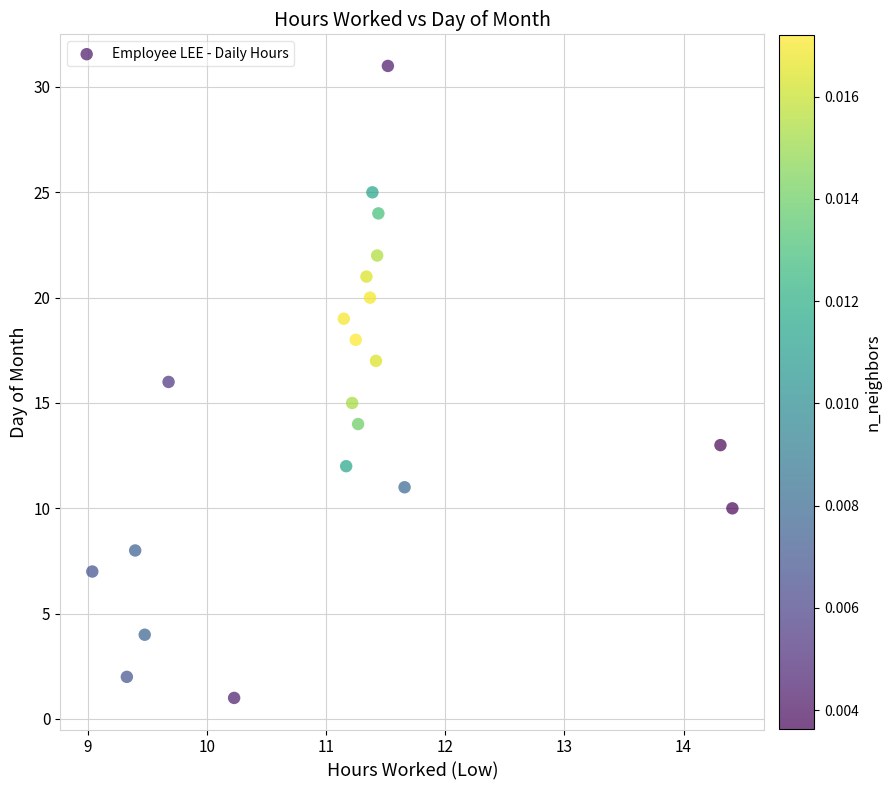

What is the range of Y values (max minus min)?

30